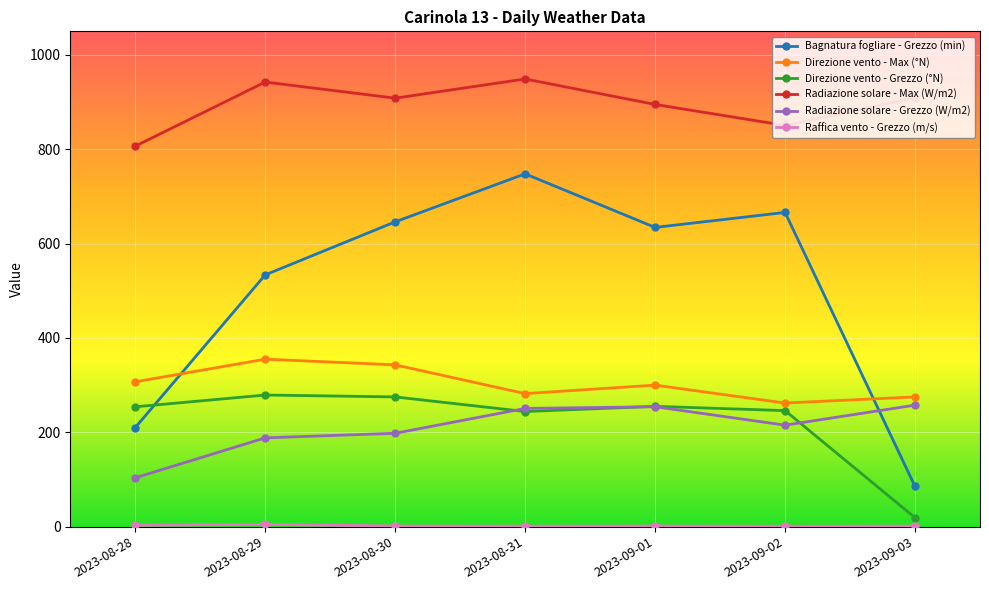

Between which two adjacent categories do Radiazione solare - Grezzo (W/m2) and Bagnatura fogliare - Grezzo (min) first intersect?

2023-09-02 and 2023-09-03